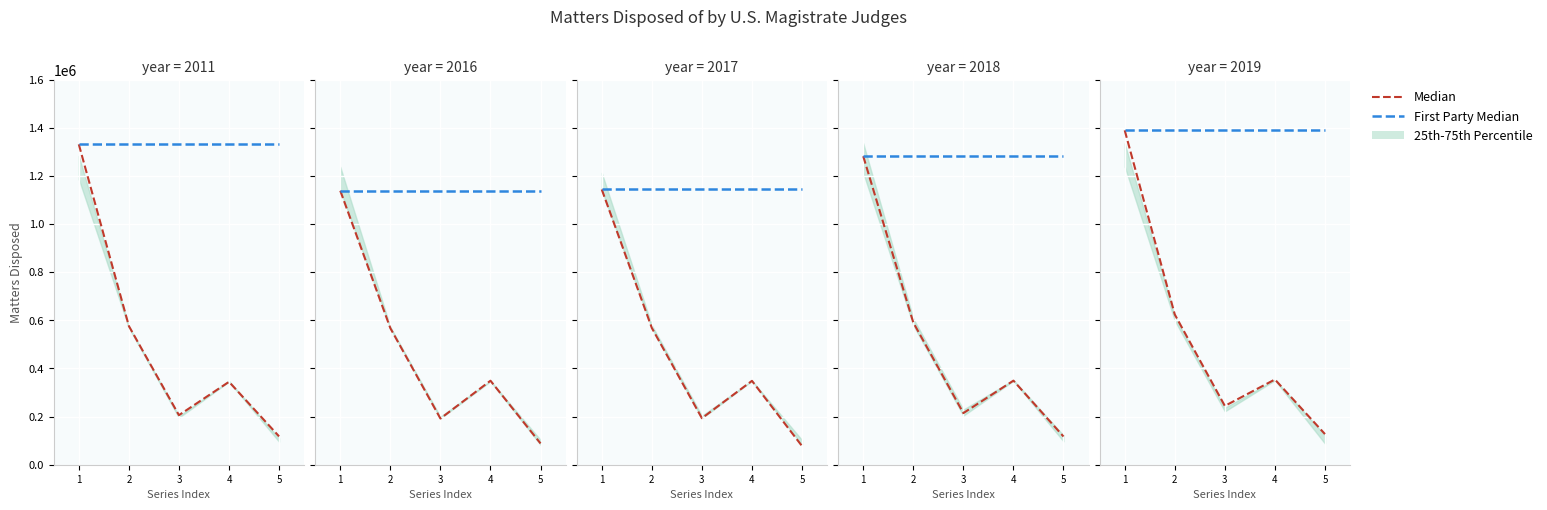

What is the difference between the highest and lowest values at 5?

1262376